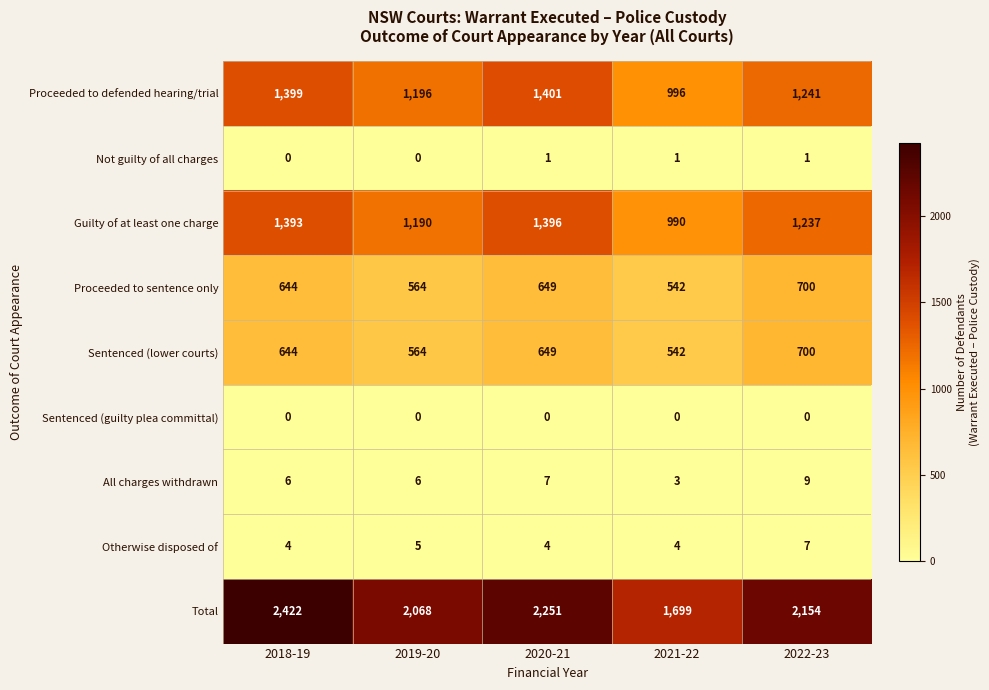

True or false: Otherwise disposed of has a value of 1 at 2021-22.

False